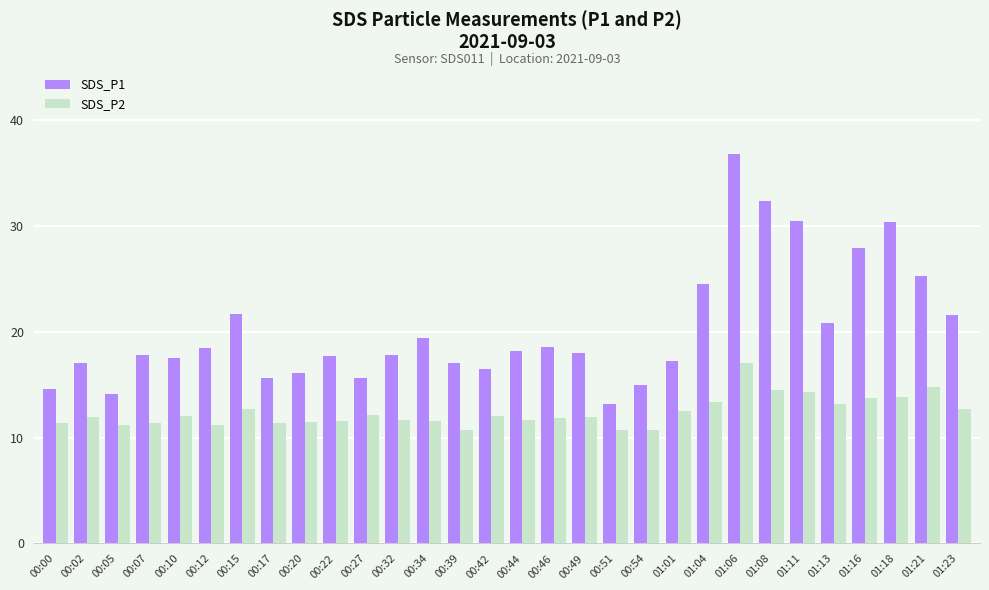

What is the label of the 13th bar from the right?

00:49